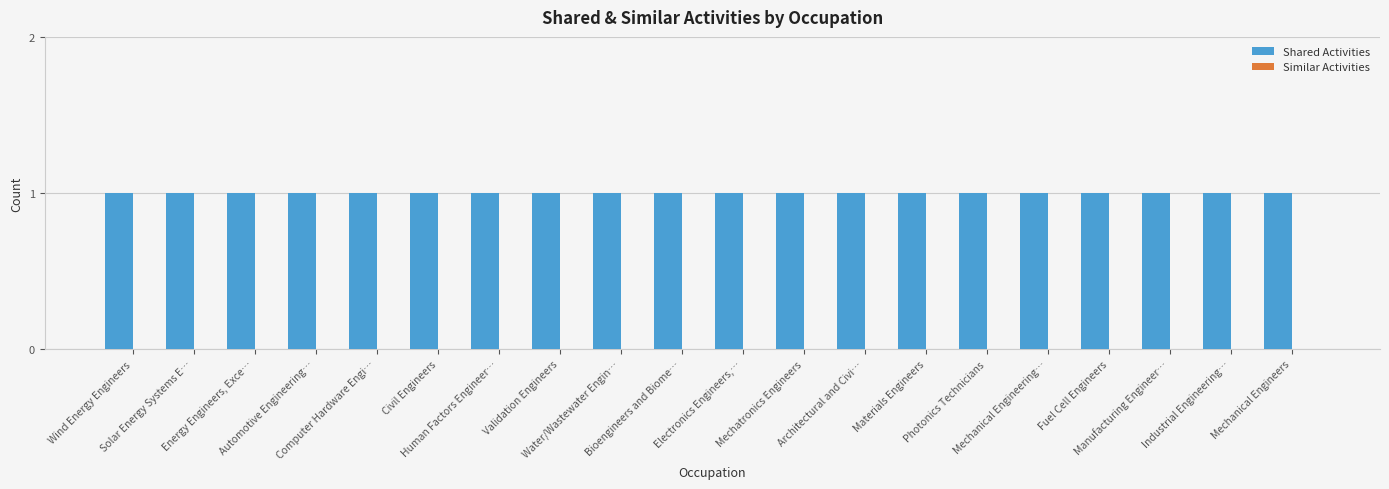

What is the total value across all series at Wind Energy Engineers?

1